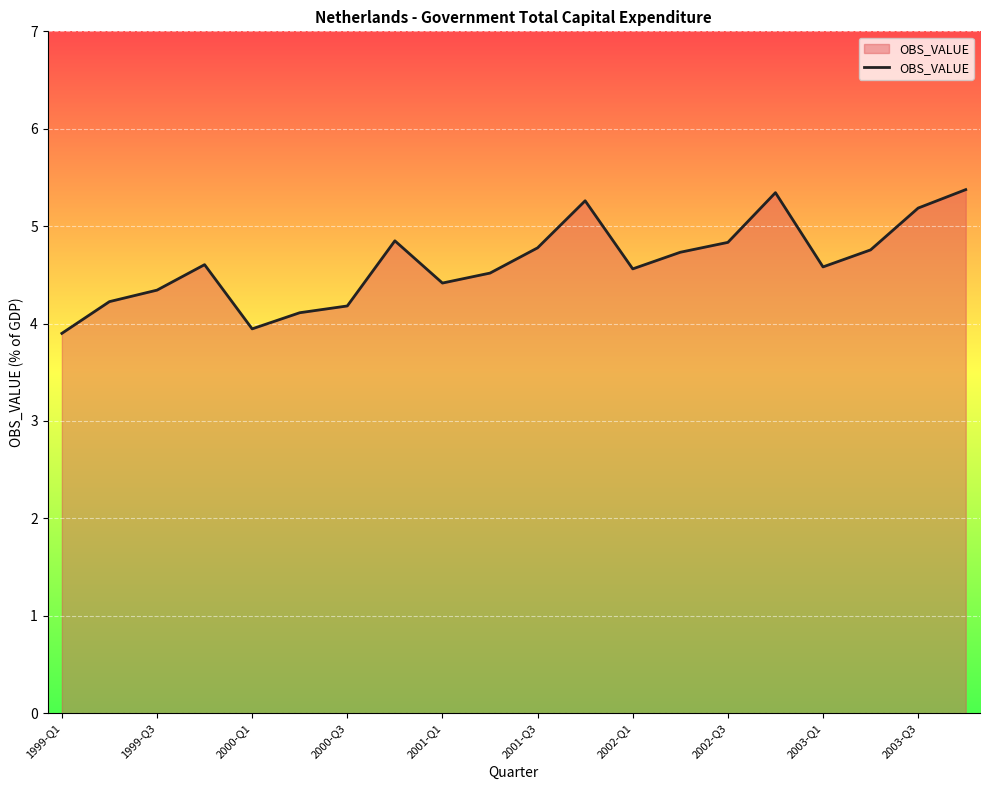

What is the difference between the second highest and minimum values?

1.4